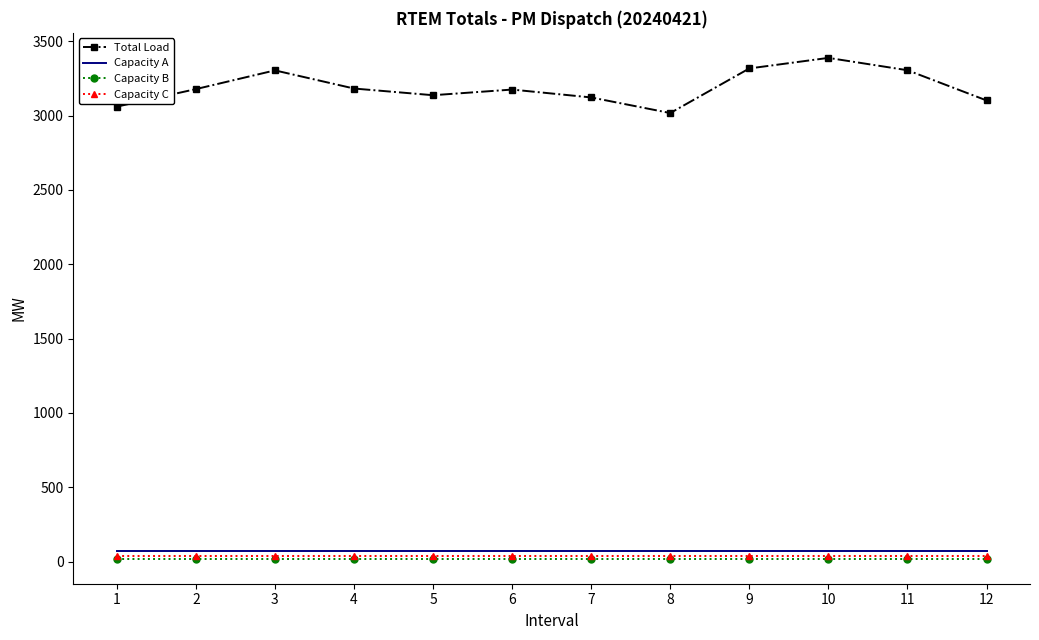

What is the maximum value shown in the chart?

3388